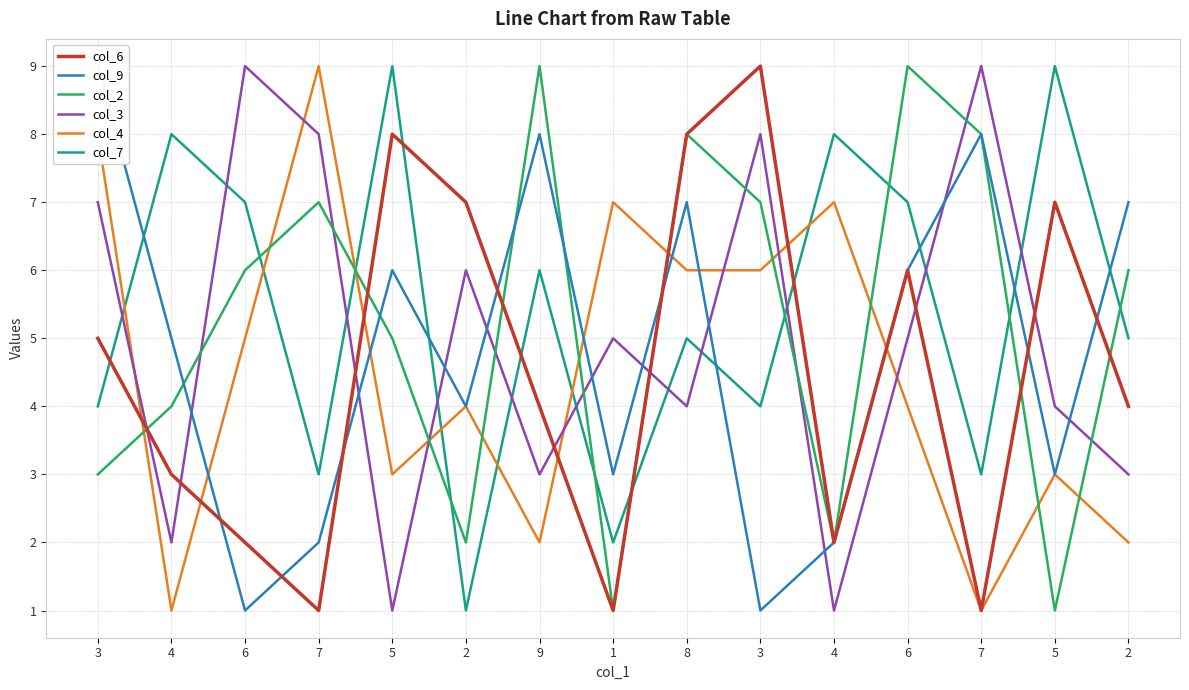

At which category is the sum across all series the highest?

8